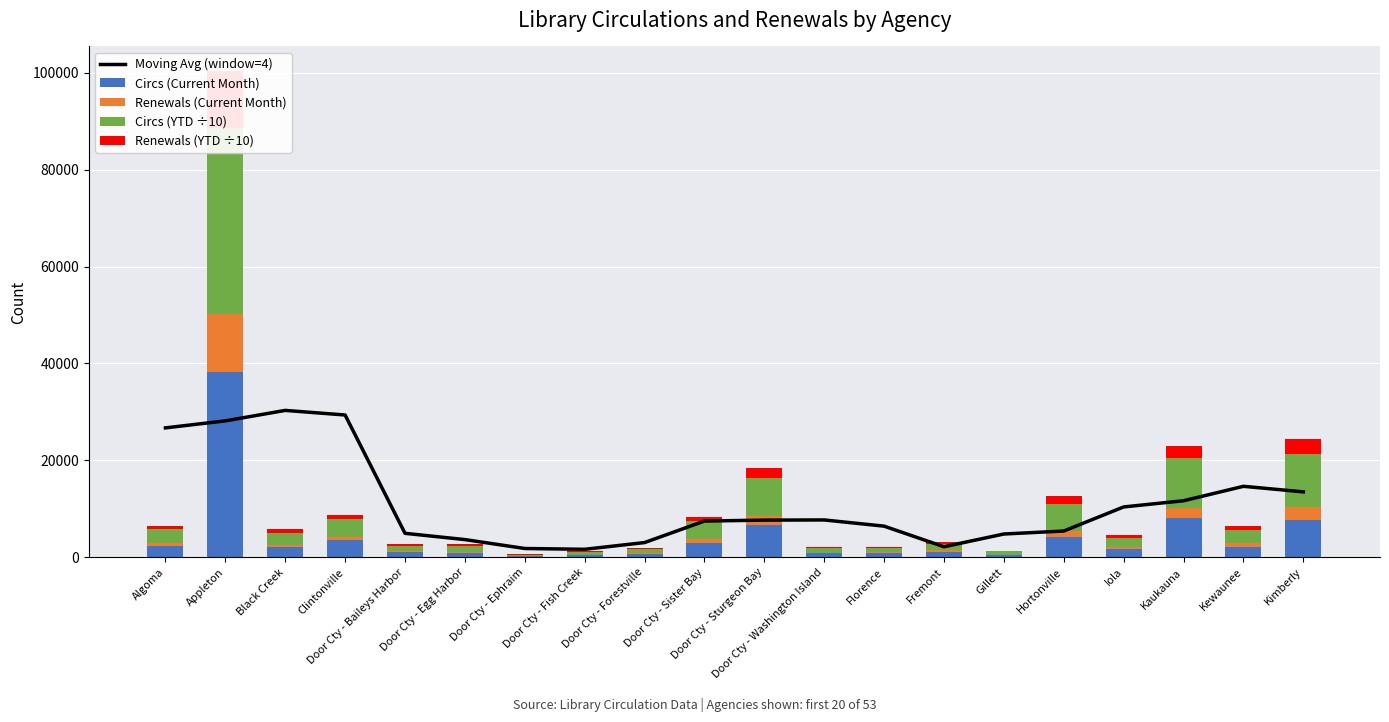

Which series changed the most between Door Cty - Ephraim and Door Cty - Sister Bay?

Moving Avg (window=4)